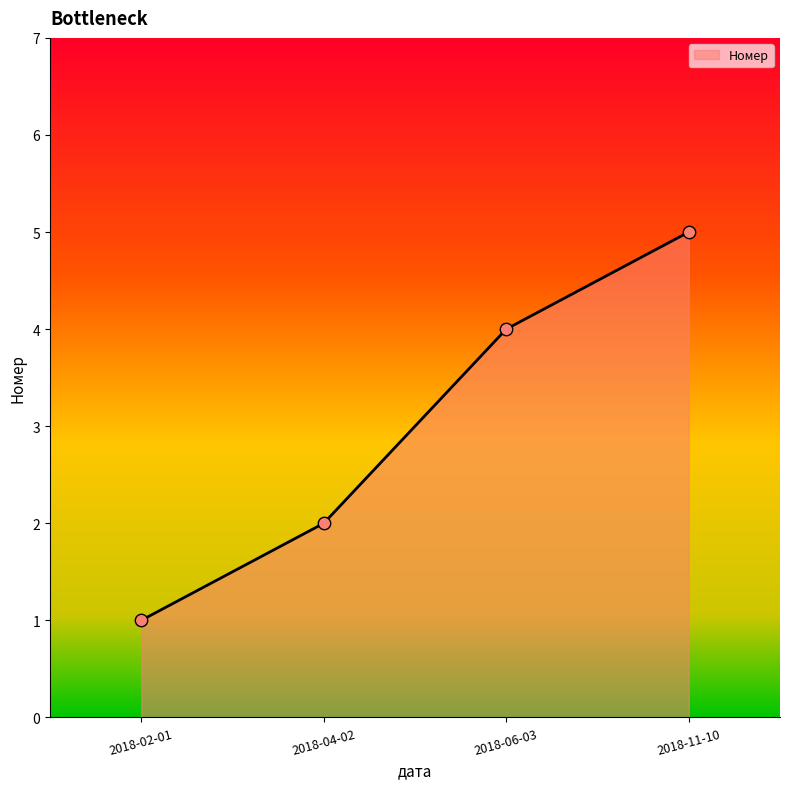

What is the ratio of the value at 2018-02-01 to the value at 2018-04-02?

0.5